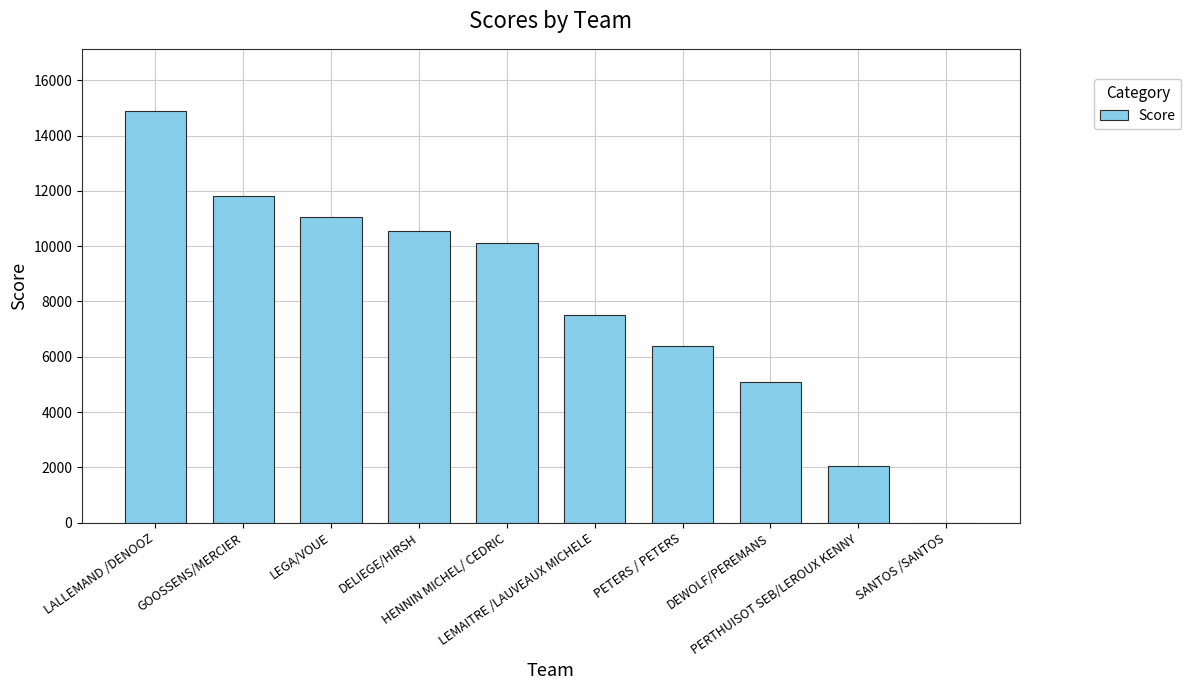

What is the ratio of the value at DELIEGE/HIRSH to the value at LEMAITRE /LAUVEAUX MICHELE?

1.4